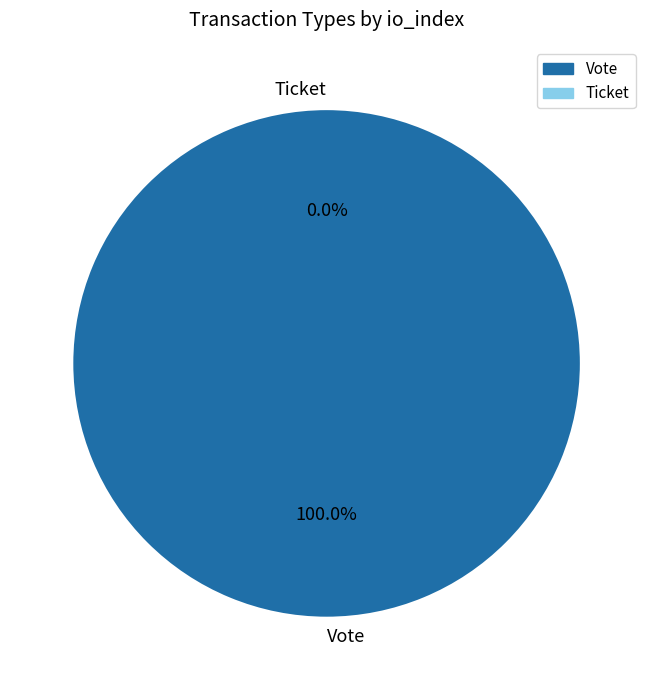

How many slices are in this pie chart?

2